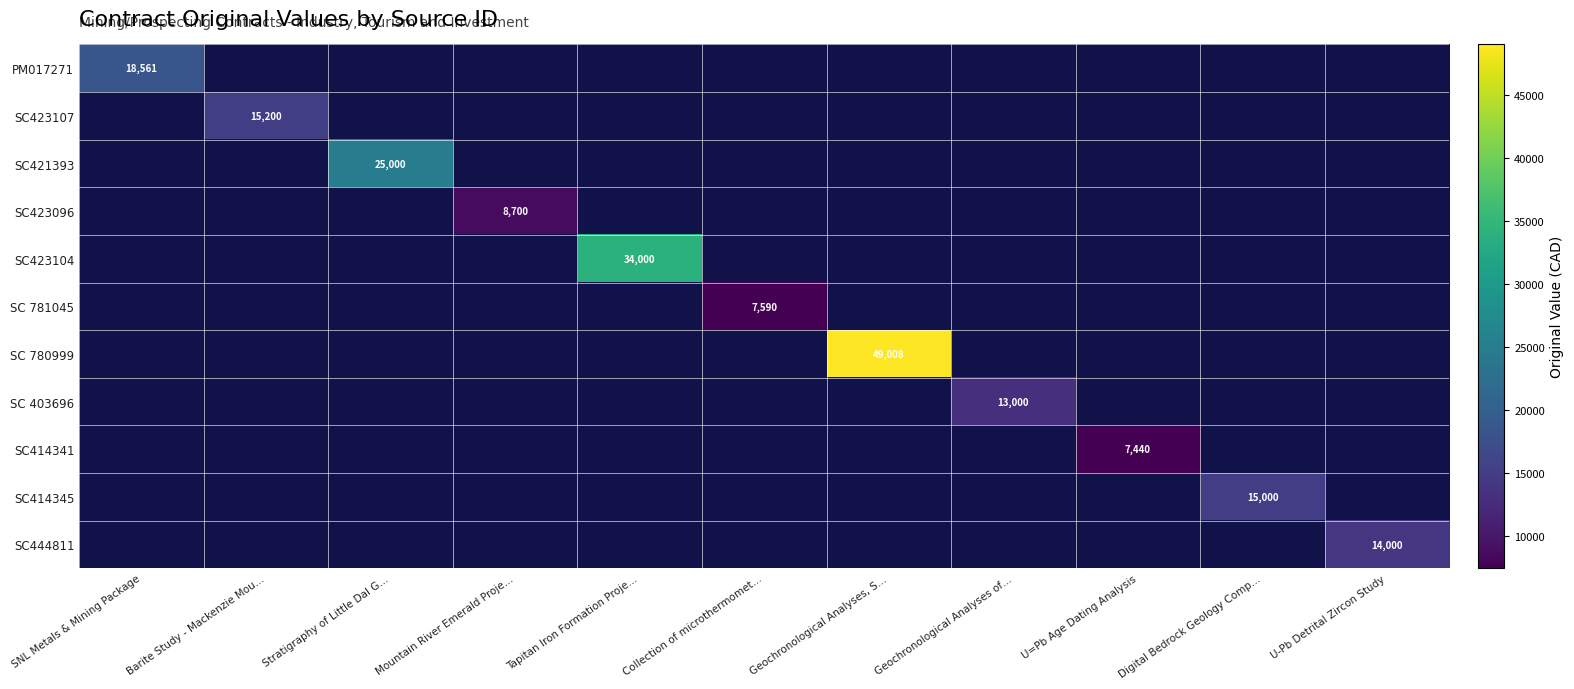

The SC423104 series shows 34000 at Tapitan Iron Formation Proje…. True or false?

True